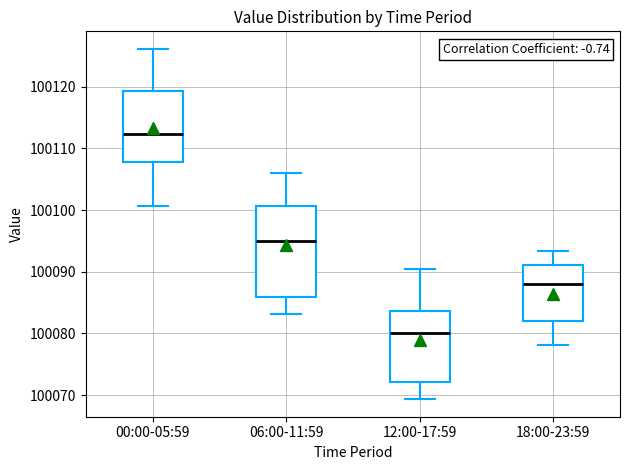

Comparing the boxes themselves (not the whiskers), which one is the tallest?

06:00-11:59